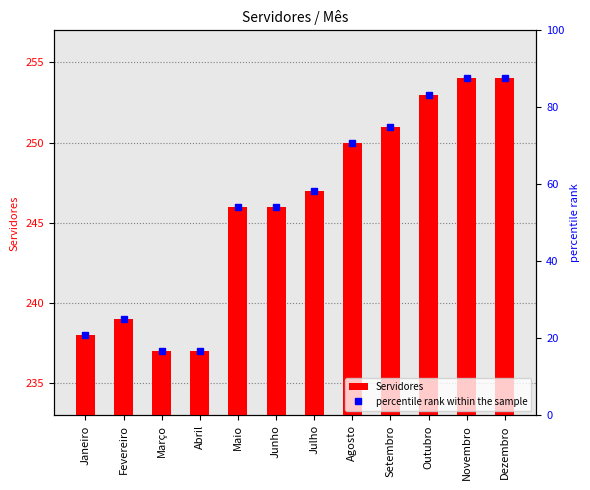

Rank the series by their maximum value, from lowest to highest.

percentile rank within the sample, Servidores